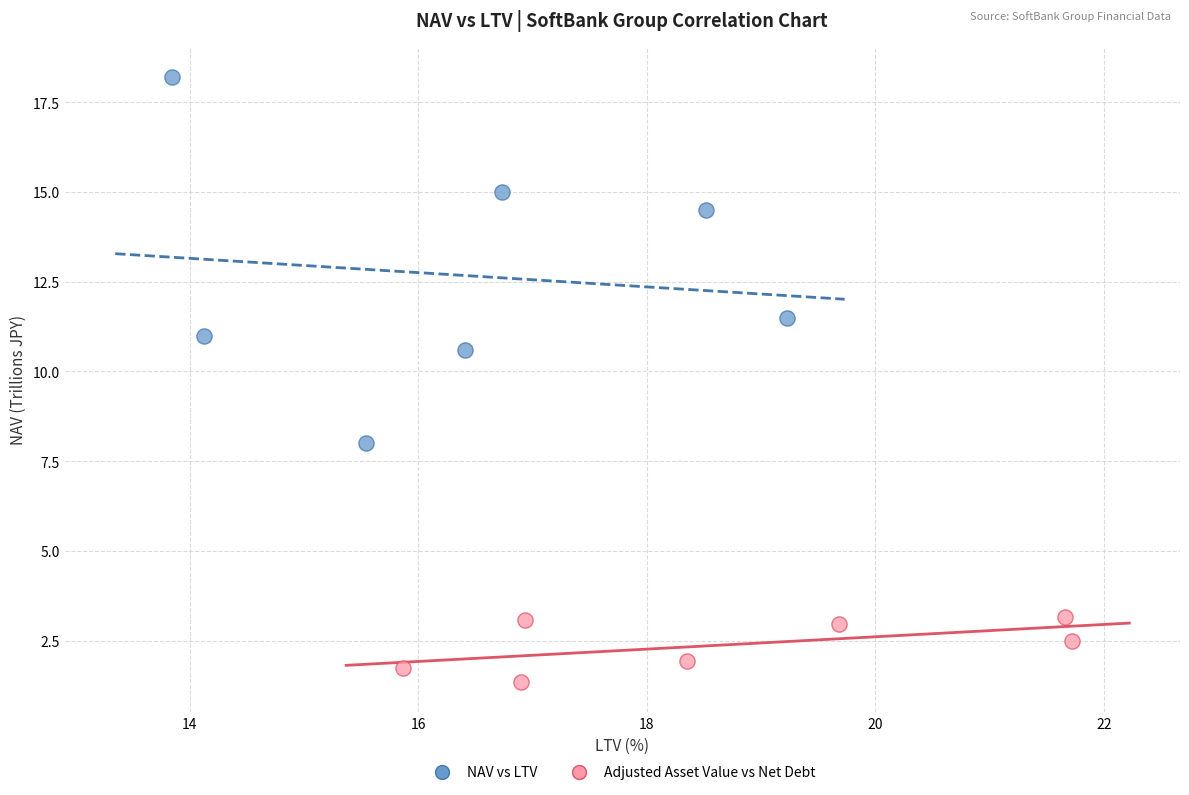

Which series has the largest Y range (max minus min)?

NAV vs LTV